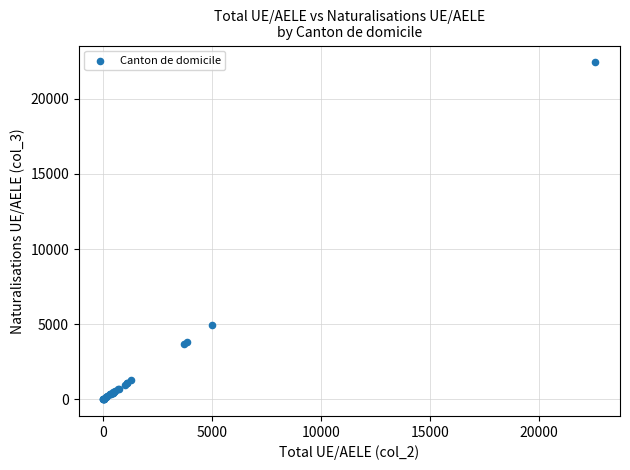

What Y value in the scatter plot is closest to 11220?

4974